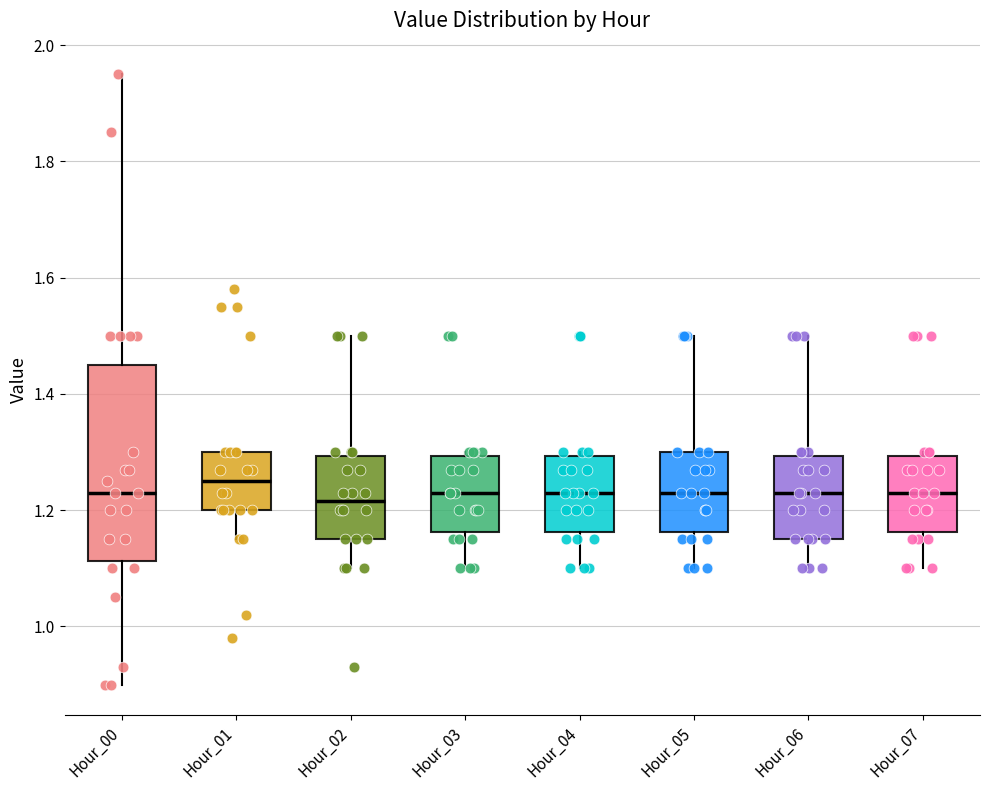

Which box is the tallest, from its lower edge to its upper edge?

Hour_00